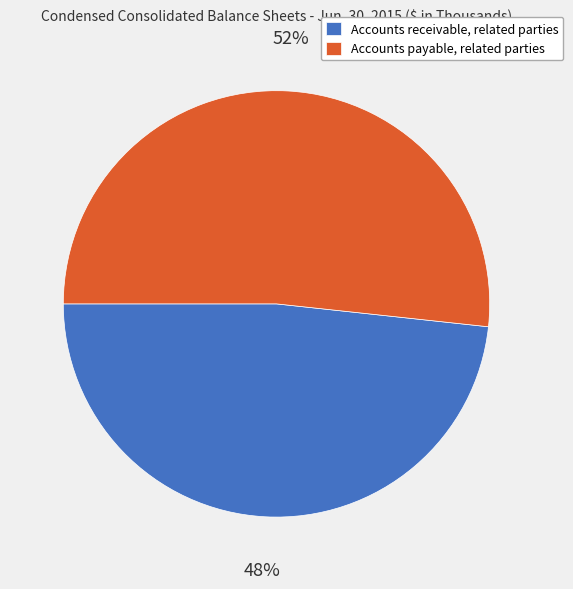

Do Accounts receivable, related parties and Accounts payable, related parties together represent more than half of the pie?

Yes